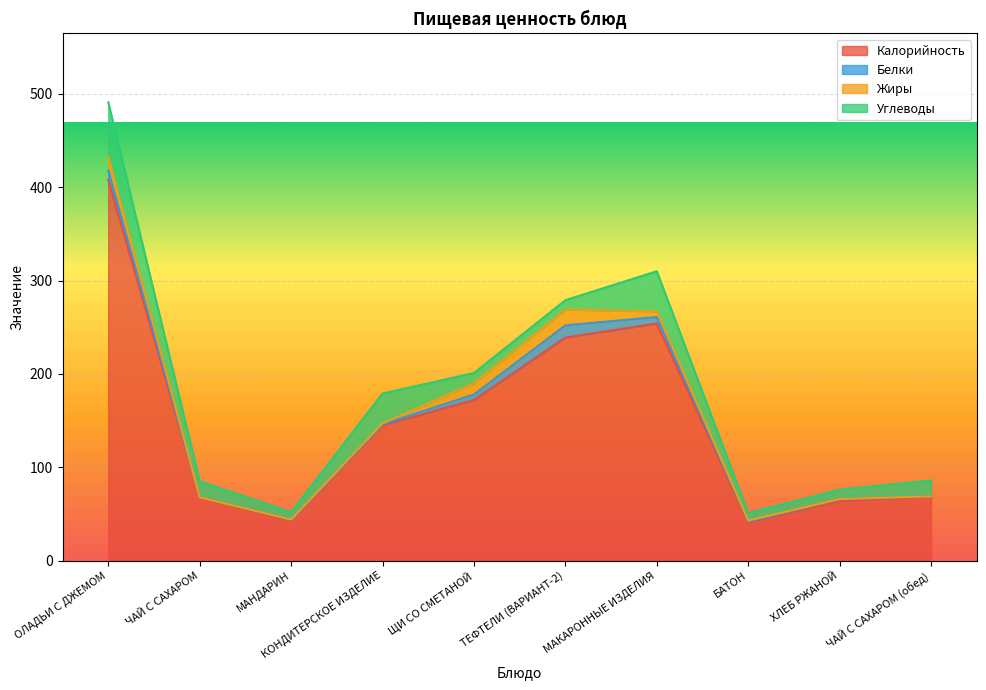

What is the label of the 8th point from the left?

БАТОН